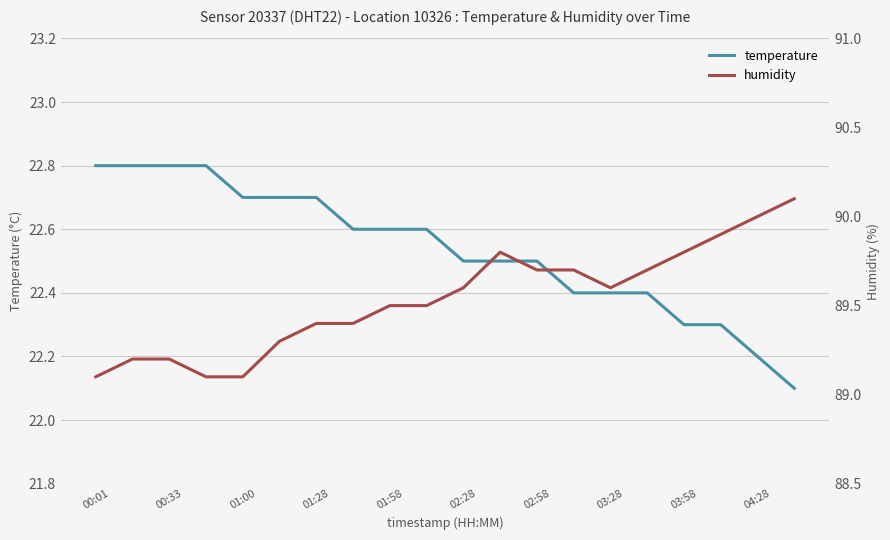

What is the average value of the humidity series?

89.5